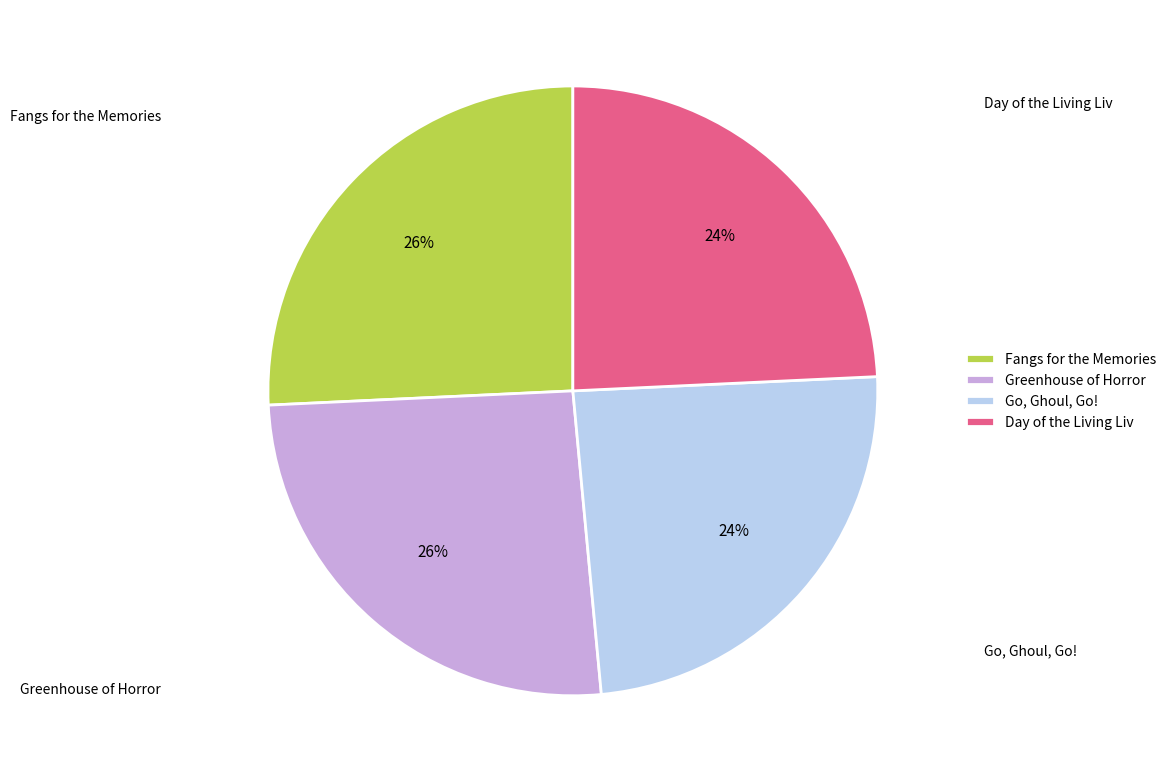

To the nearest percent, what is the combined percentage of Fangs for the Memories and Day of the Living Liv?

50%